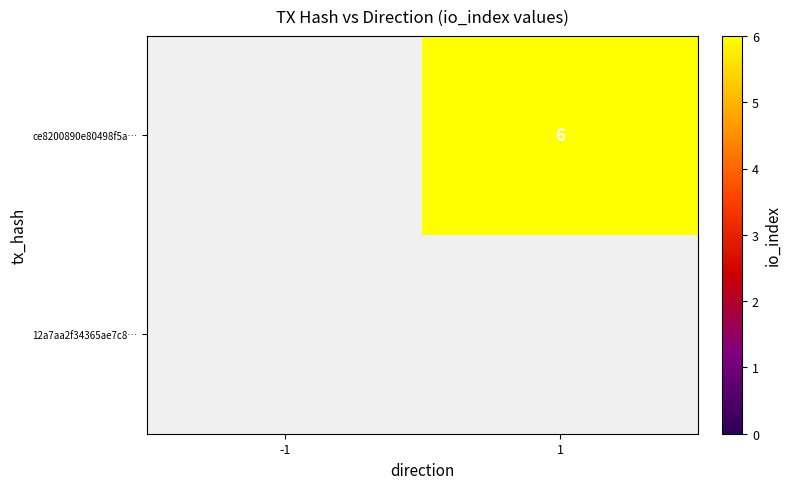

At how many categories does at least one series exceed 2?

1